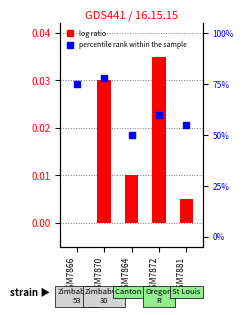

Is the value of percentile rank within the sample at GSM7872
 greater than the value of log ratio at GSM7881
?

Yes